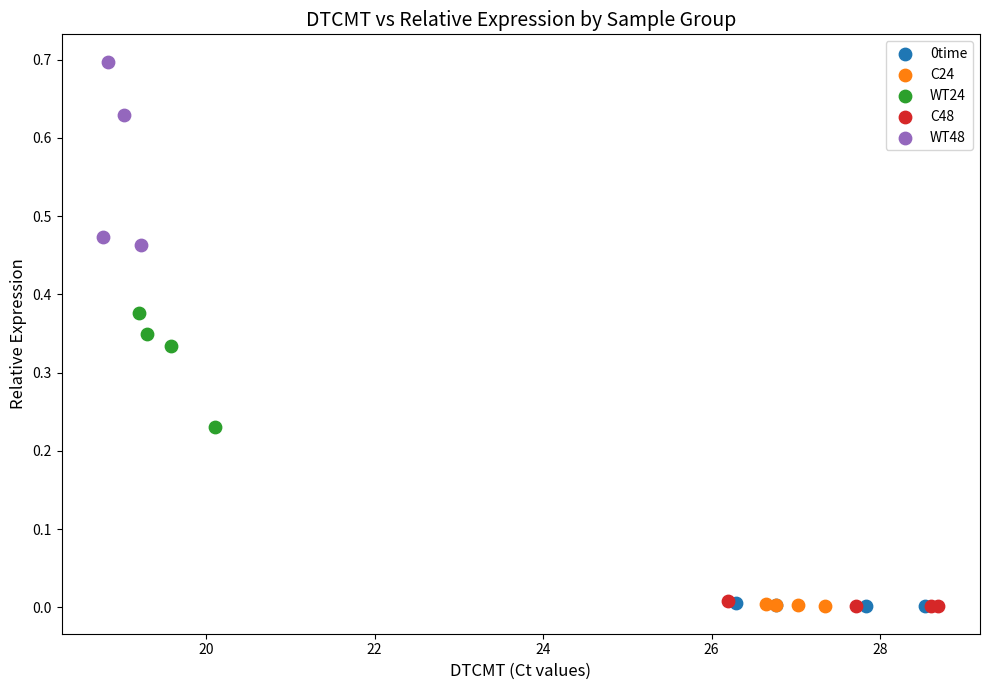

Which series has the largest Y range (max minus min)?

WT48